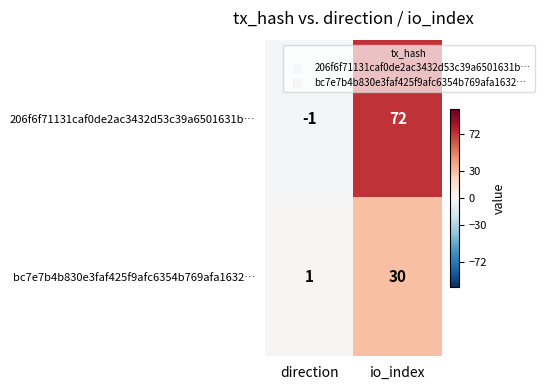

List the series in order of their peak value, highest first.

206f6f71131caf0de2ac3432d53c39a6501631b…, bc7e7b4b830e3faf425f9afc6354b769afa1632…